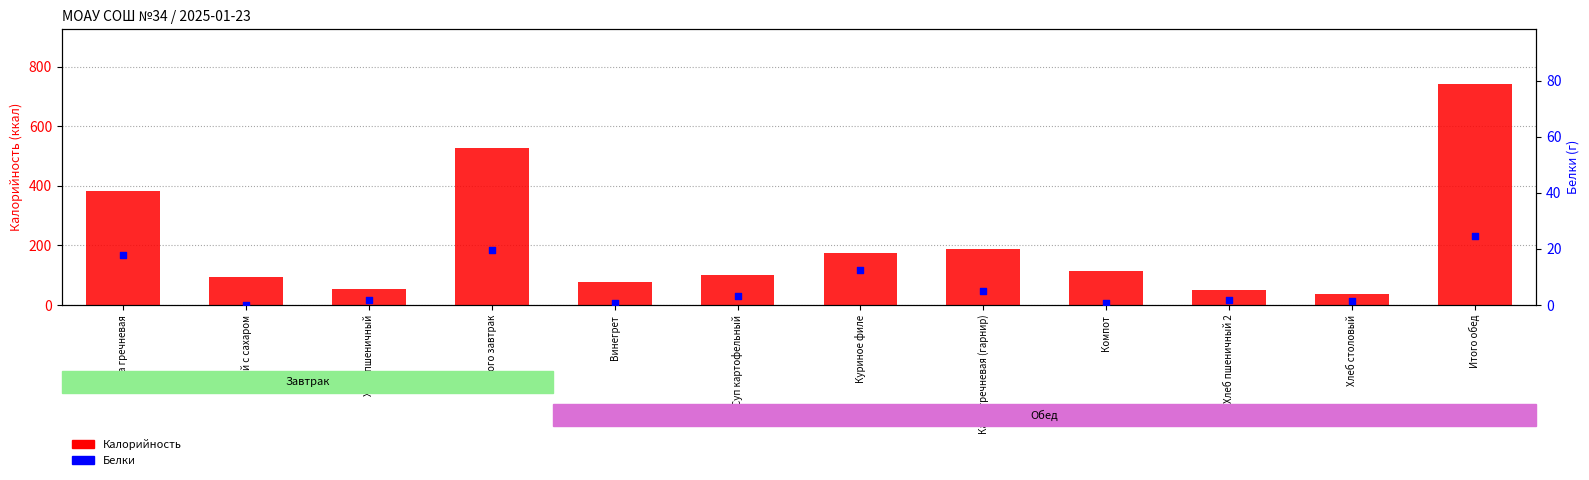

Which series has the widest spread of Y values?

Калорийность